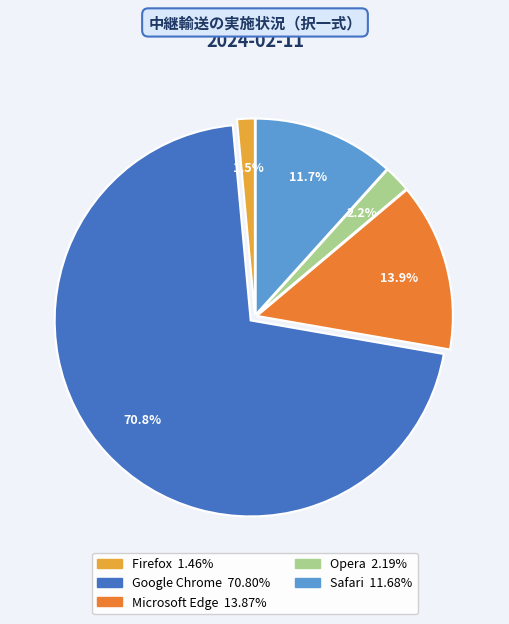

What is the smallest slice in the pie chart?

Firefox